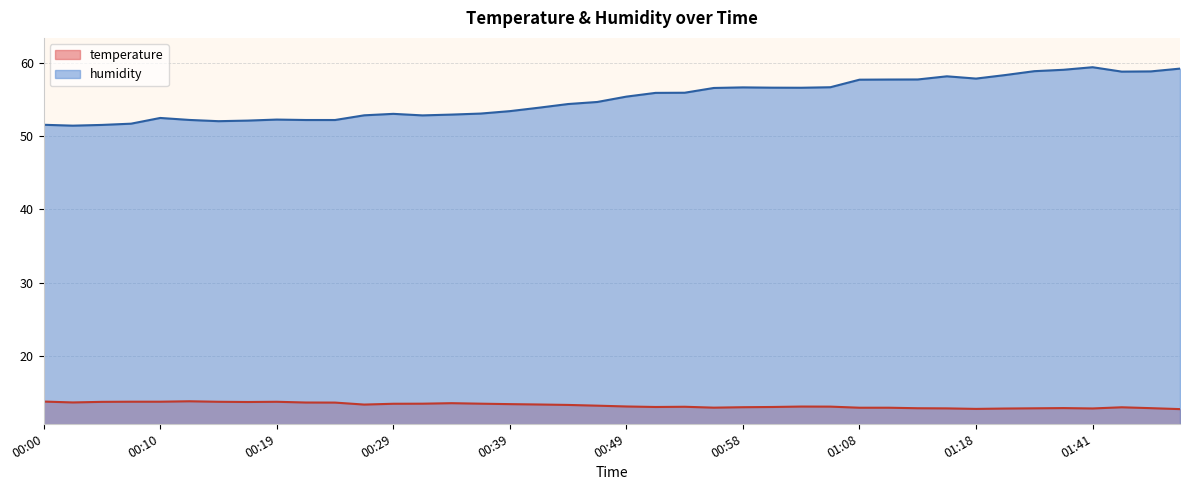

What is the sum of all temperature values?

530.6